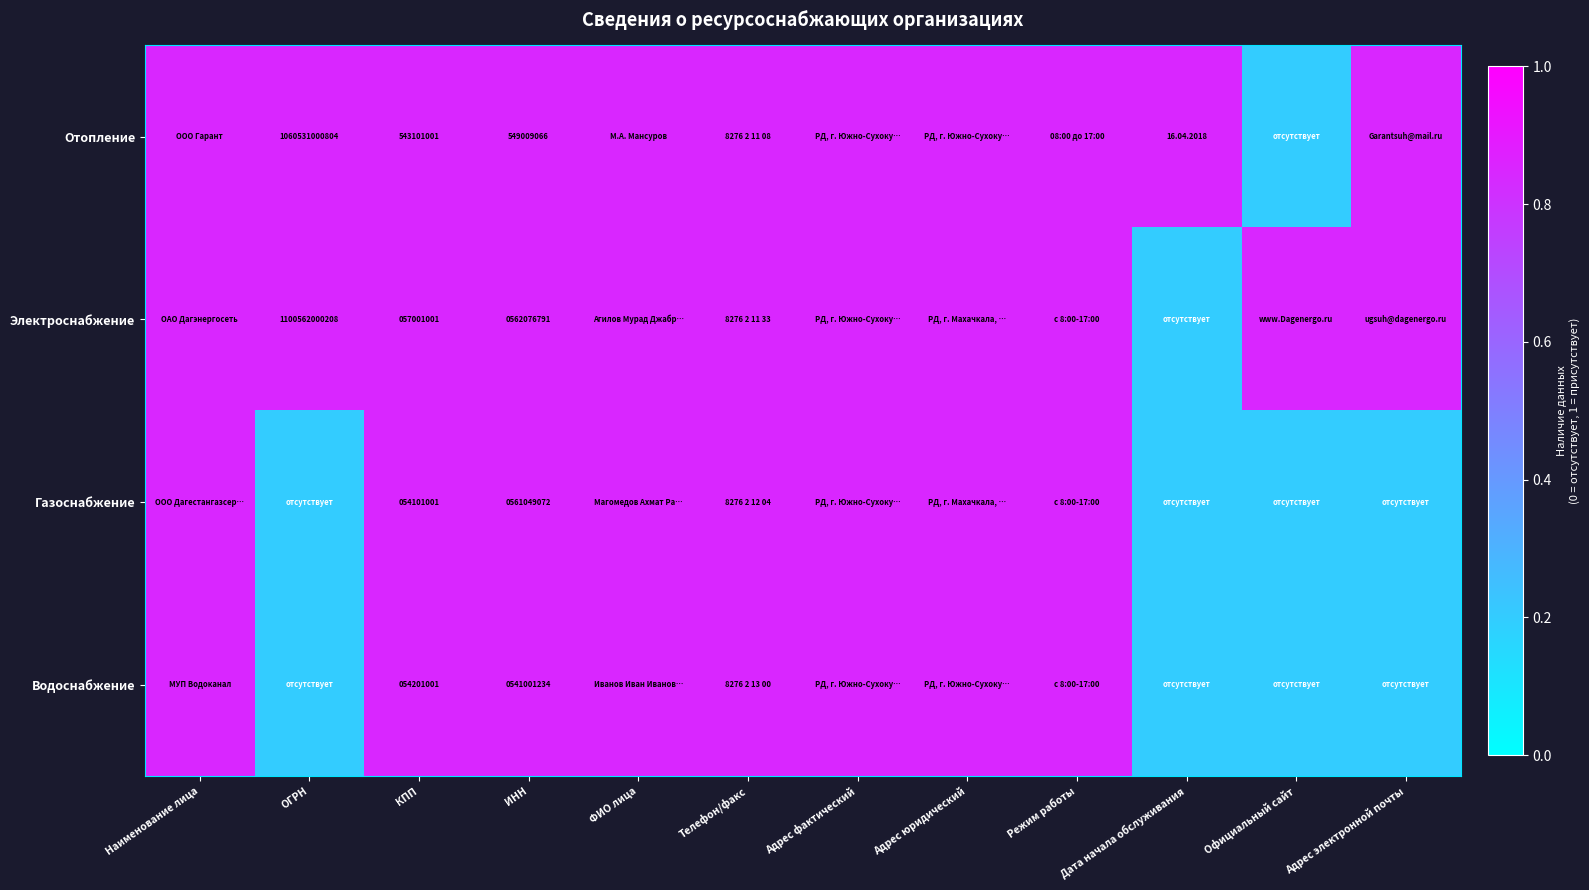

What is the difference between the maximum and minimum values in the Газоснабжение series?

0.6